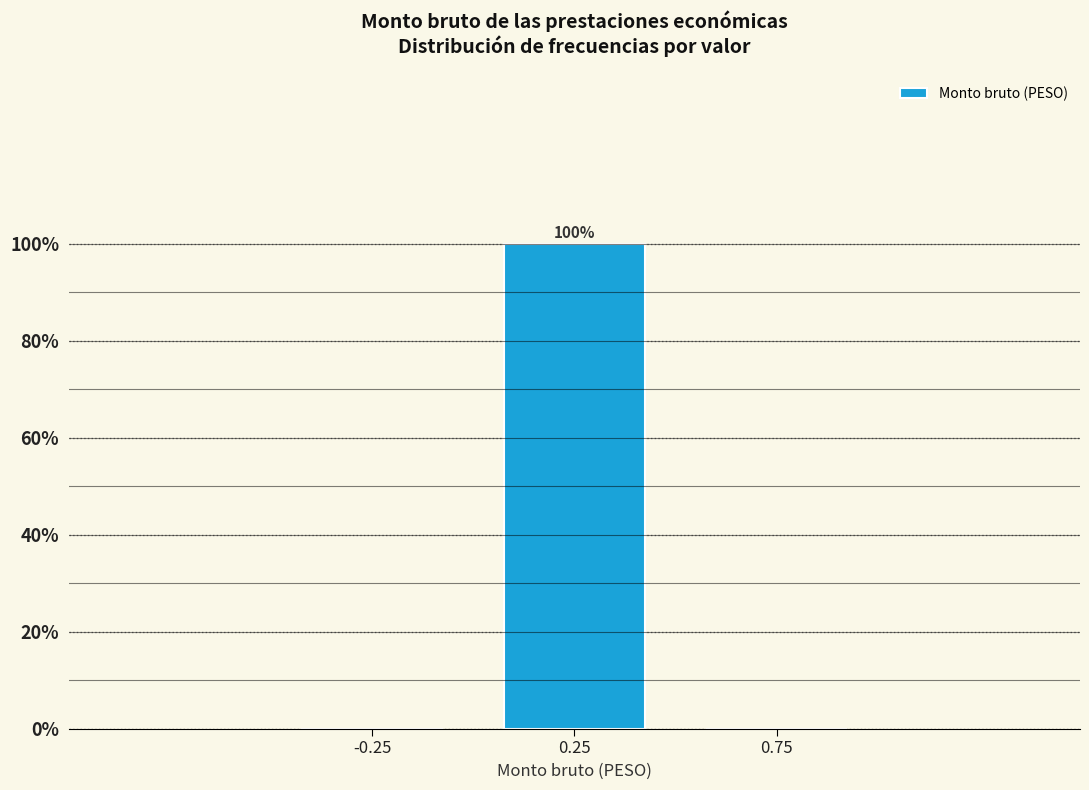

Reading right to left, extract all data points from this chart.

0.75=0	0.25=100	-0.25=0